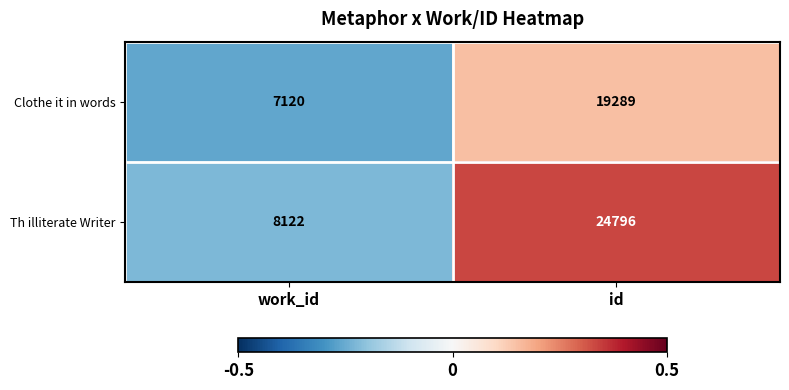

How many values in the Clothe it in words series are below 19289?

1